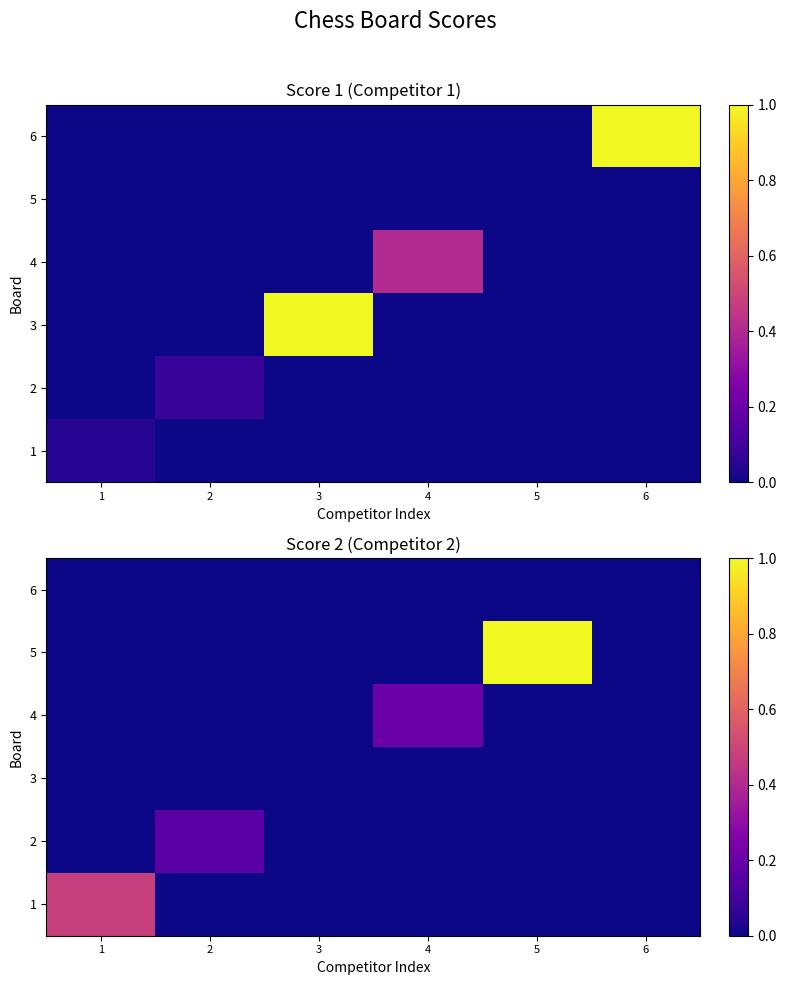

At which label does 5 reach its minimum?

1